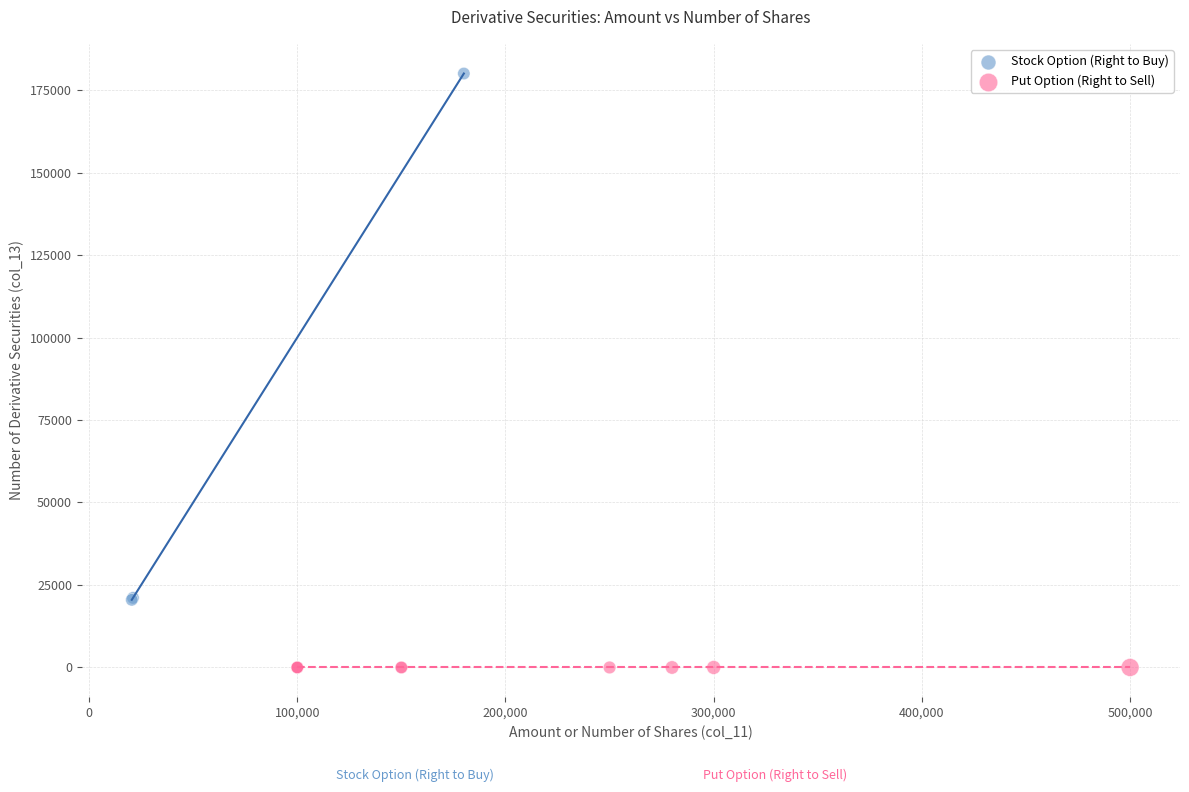

Which series reaches the maximum Y coordinate?

Stock Option (Right to Buy)